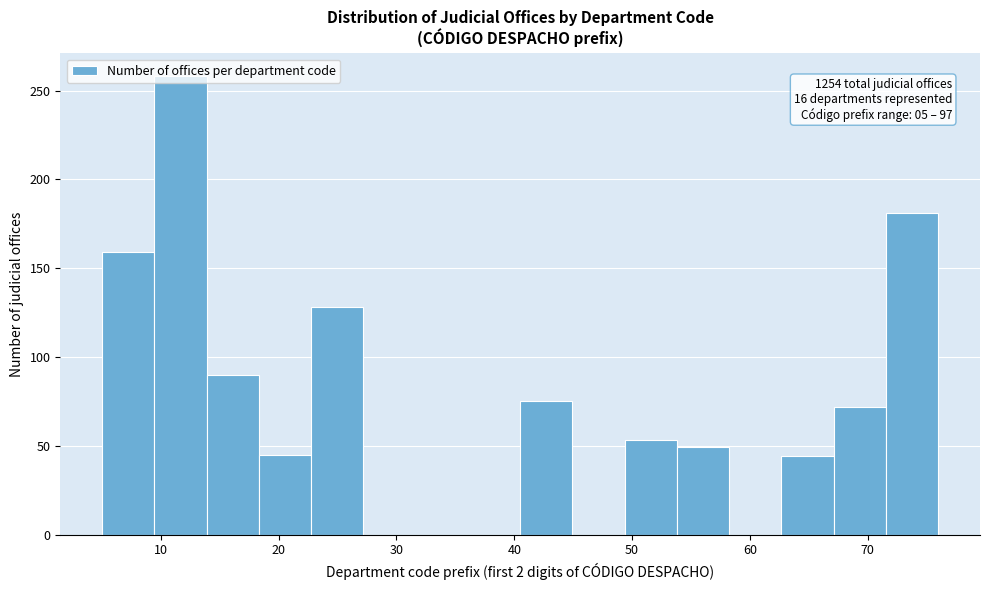

Over which range of the x-axis is the bar tallest?

9 to 14